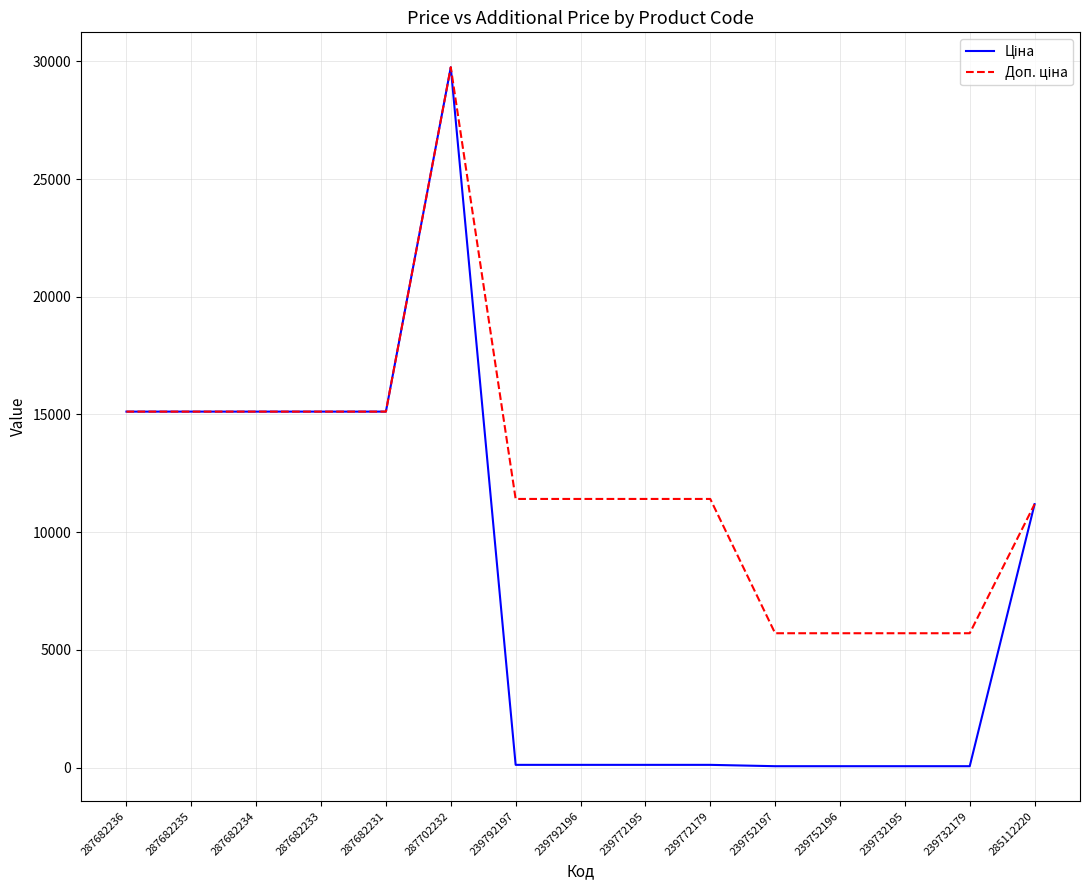

At which category is the sum across all series the highest?

287702232